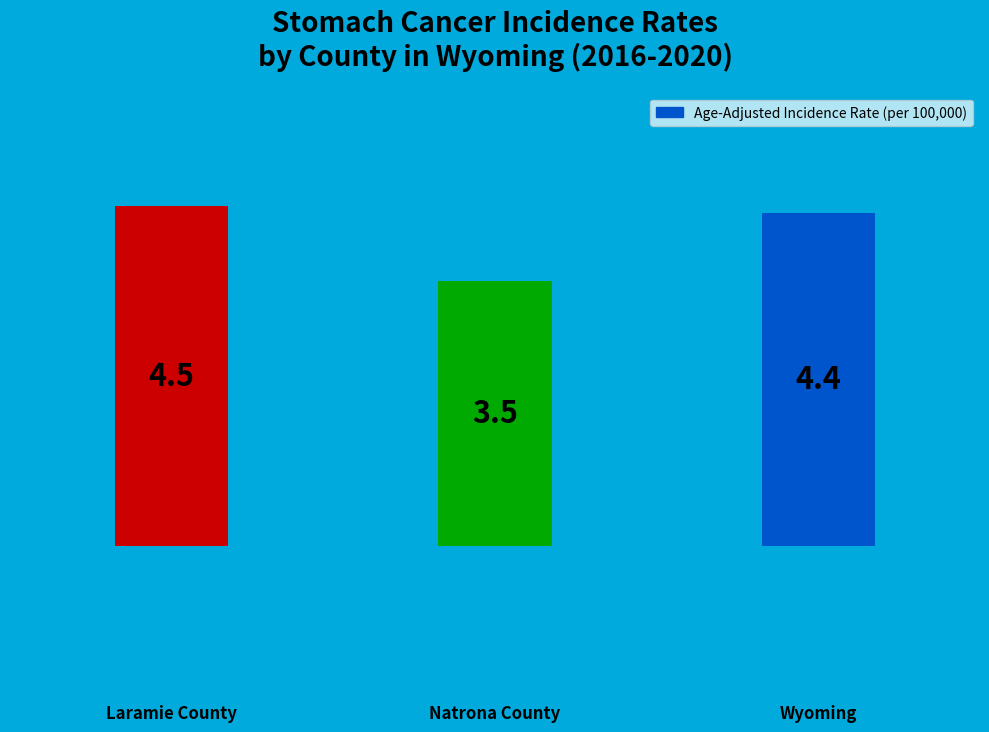

What is the value of the 3rd bar from the left?

4.4